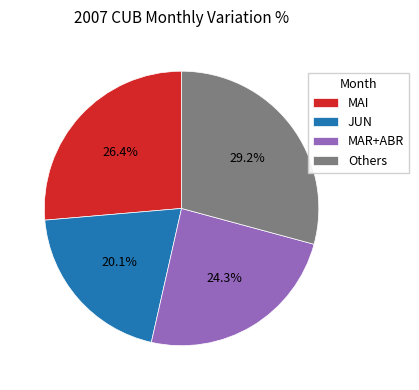

Which category has the smallest portion of the pie?

JUN